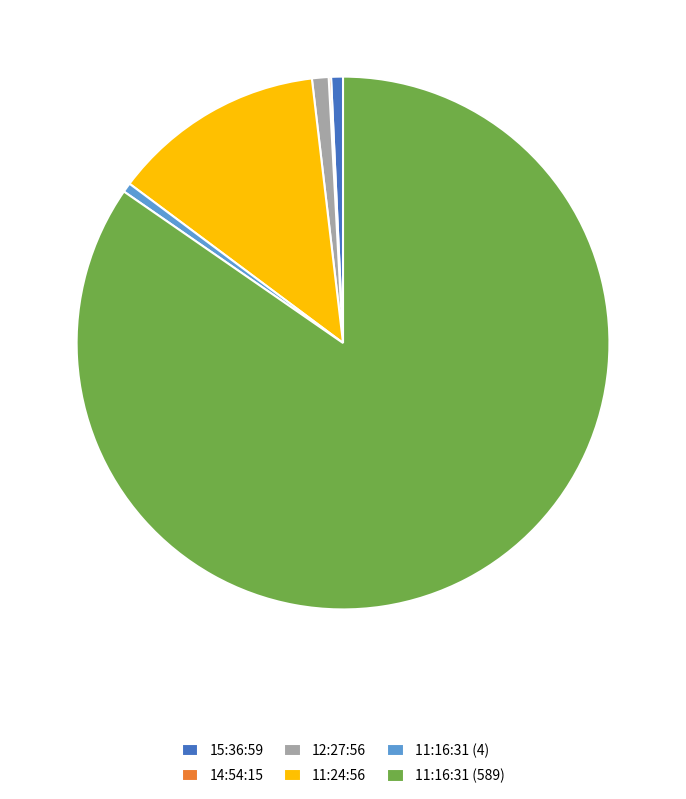

Combined, do 11:16:31 (4) and 11:24:56 account for over 50%?

No